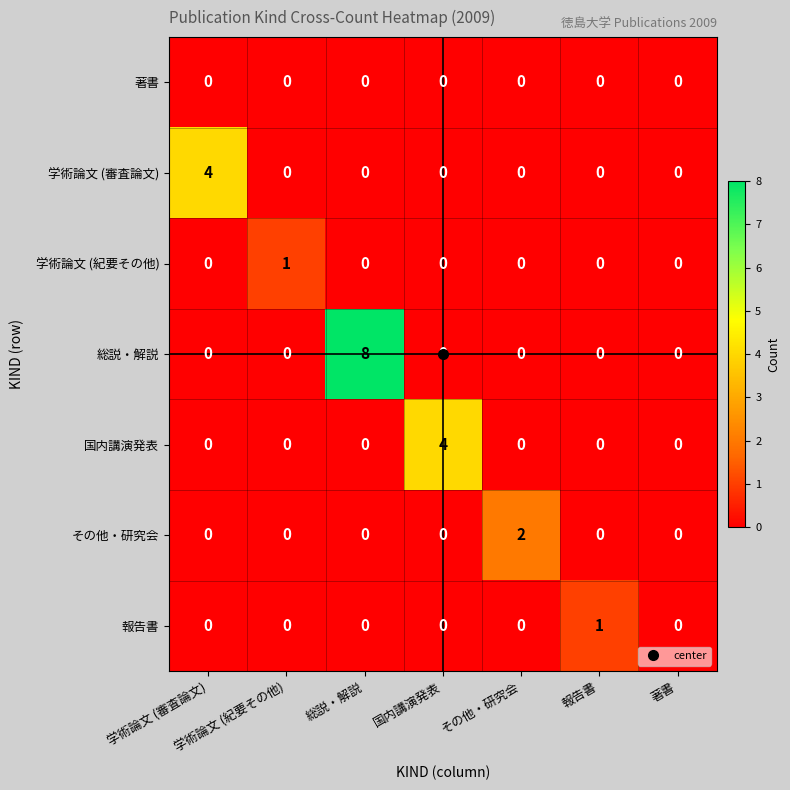

At which category is the sum across all series the highest?

総説・解説